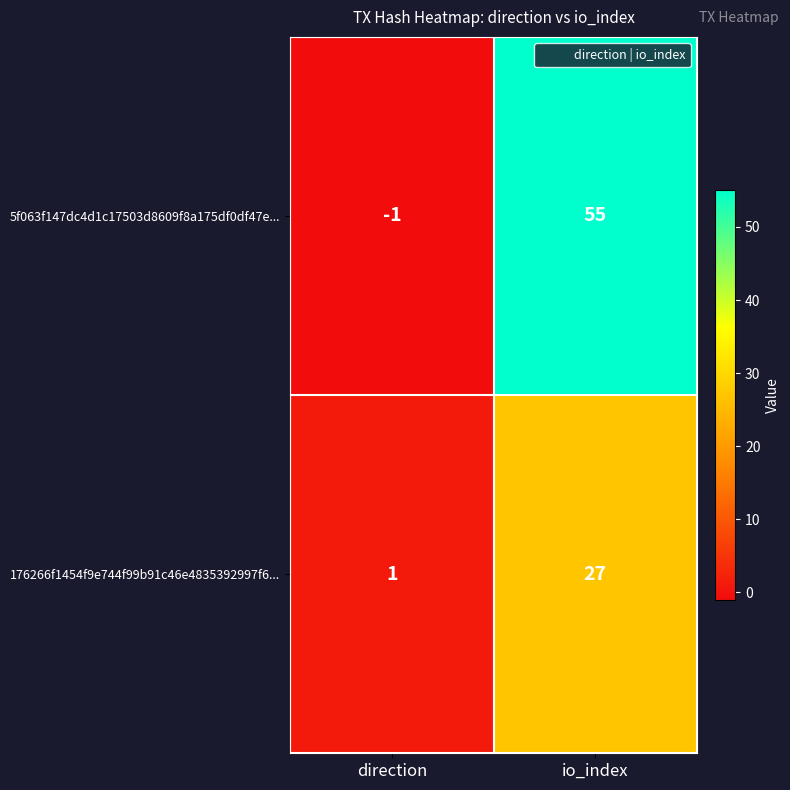

Reading right to left, what are all the values shown in this chart?

5f063f147dc4d1c17503d8609f8a175df0df47e...: 55	-1
176266f1454f9e744f99b91c46e4835392997f6...: 27	1